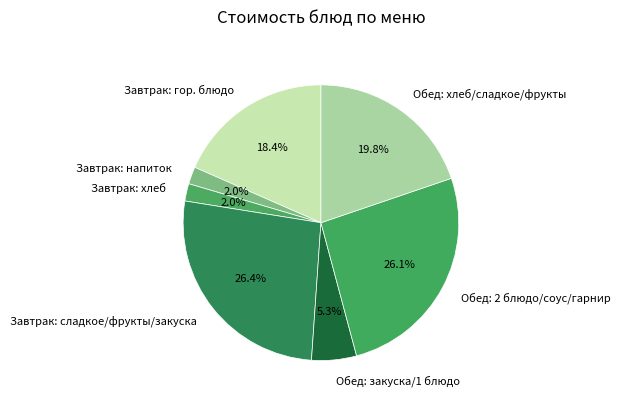

Combined, do Завтрак: сладкое/фрукты/закуска and Обед: хлеб/сладкое/фрукты account for over 50%?

No